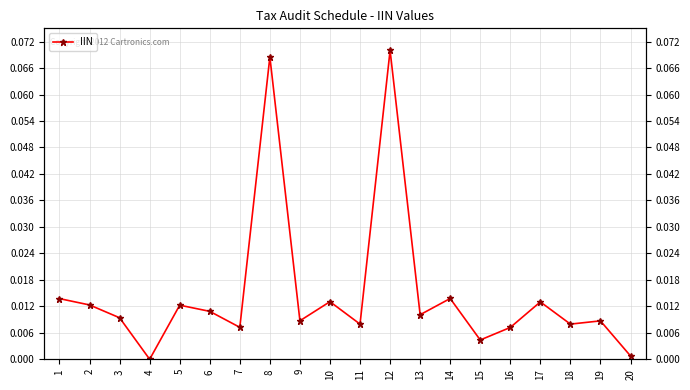

What is the sum of all values?

0.3